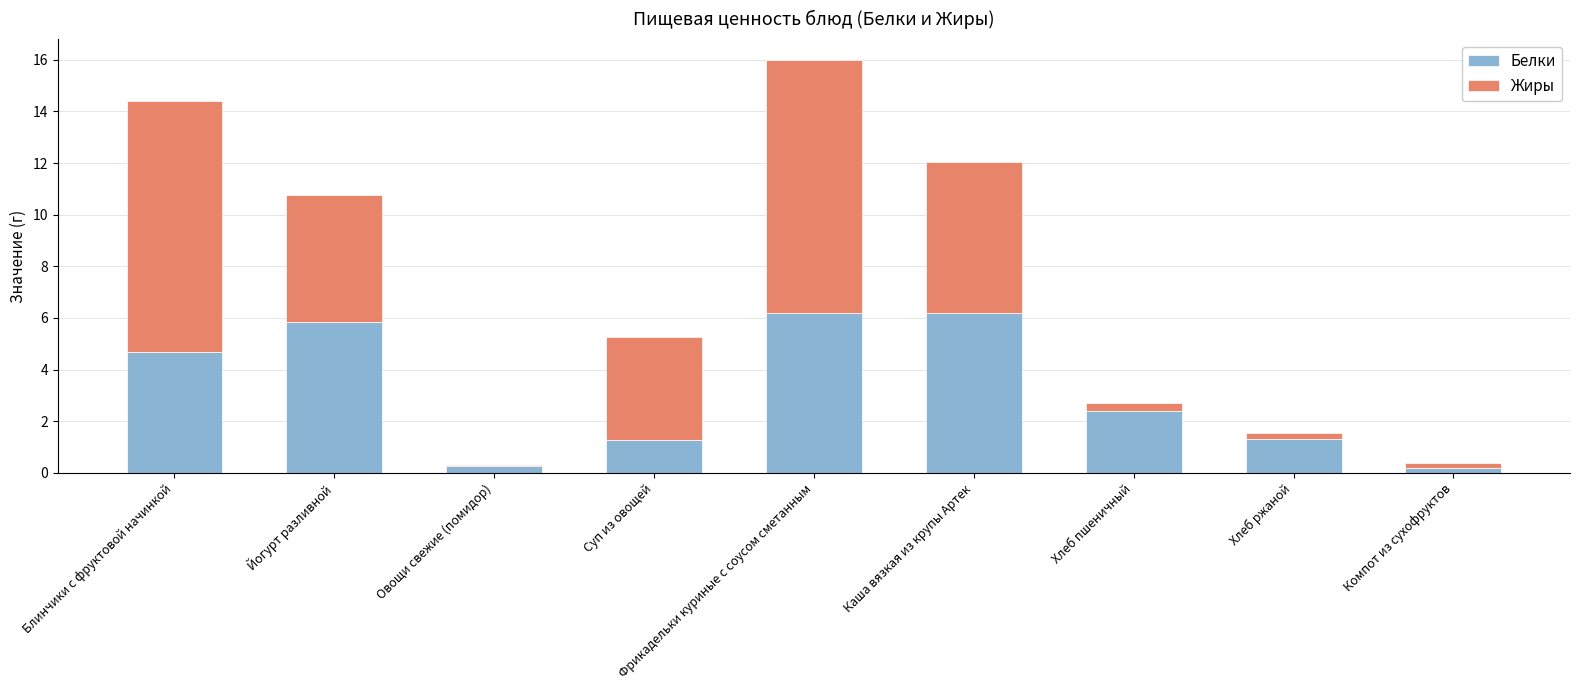

Does the chart contain stacked bars?

Yes